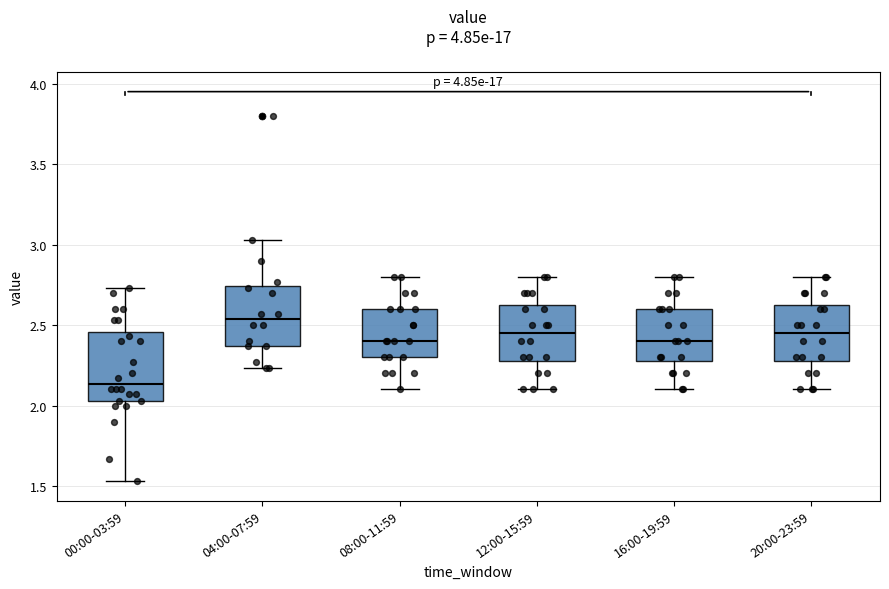

Which box's median line is the highest?

04:00-07:59